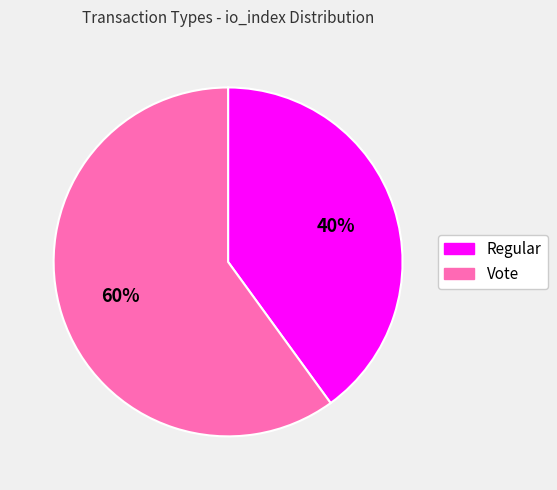

Which slice represents more than half of the pie?

Vote